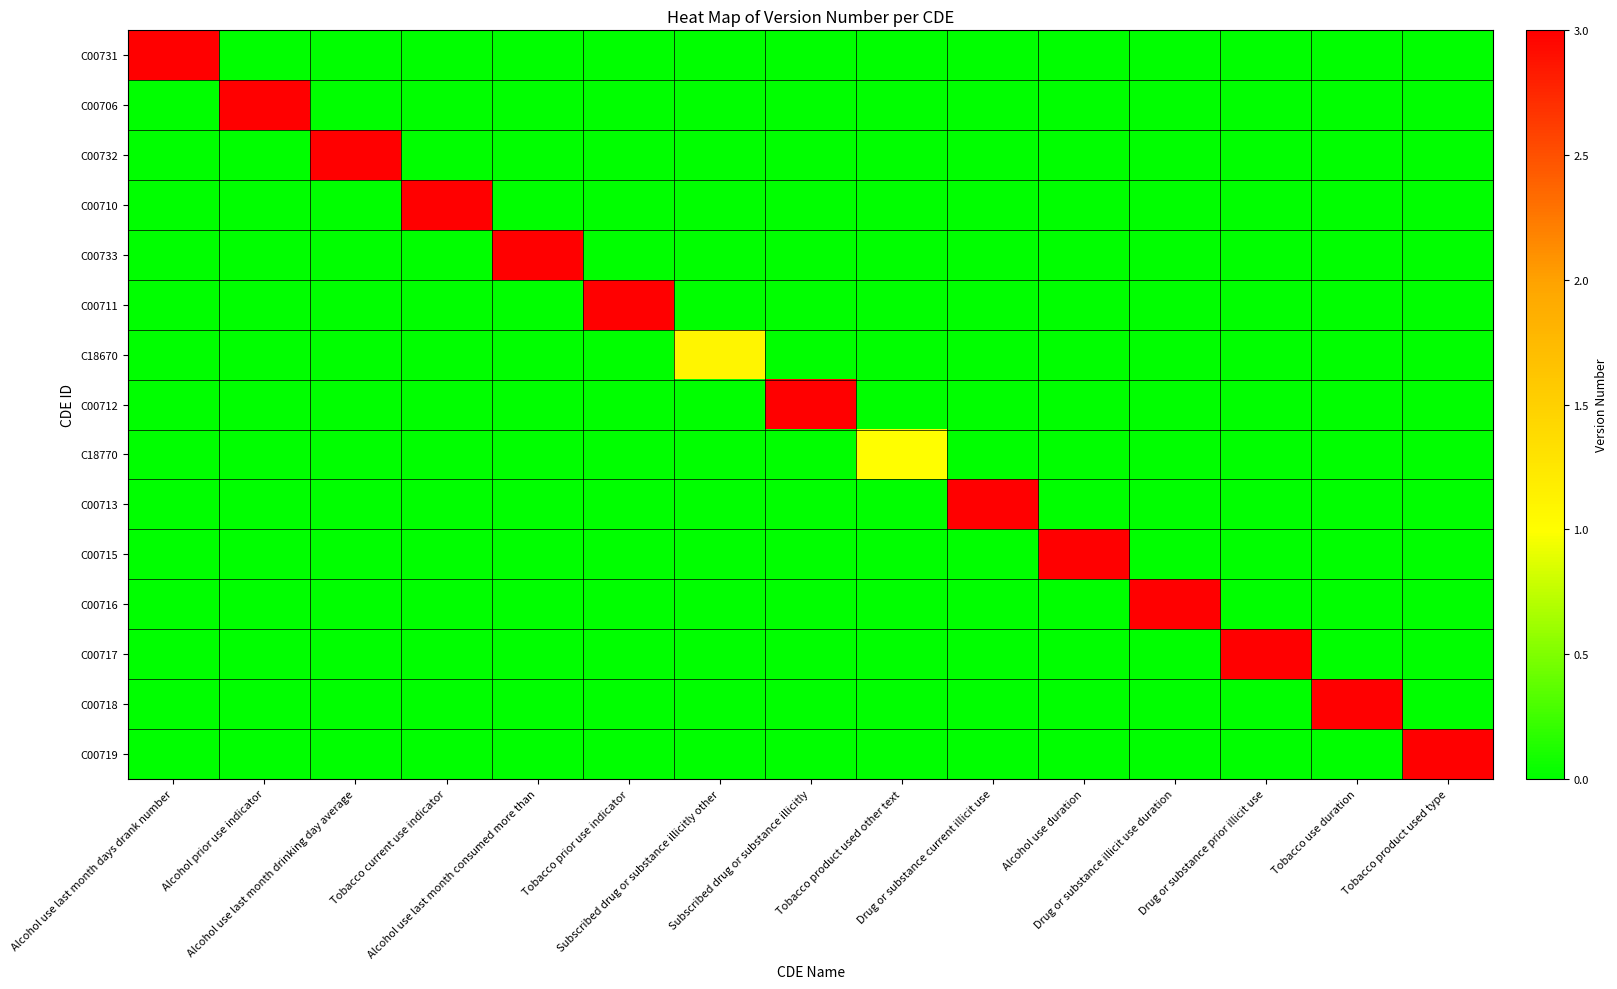

Between Subscribed drug or substance illicitly other and Drug or substance illicit use duration, which is larger?

Subscribed drug or substance illicitly other